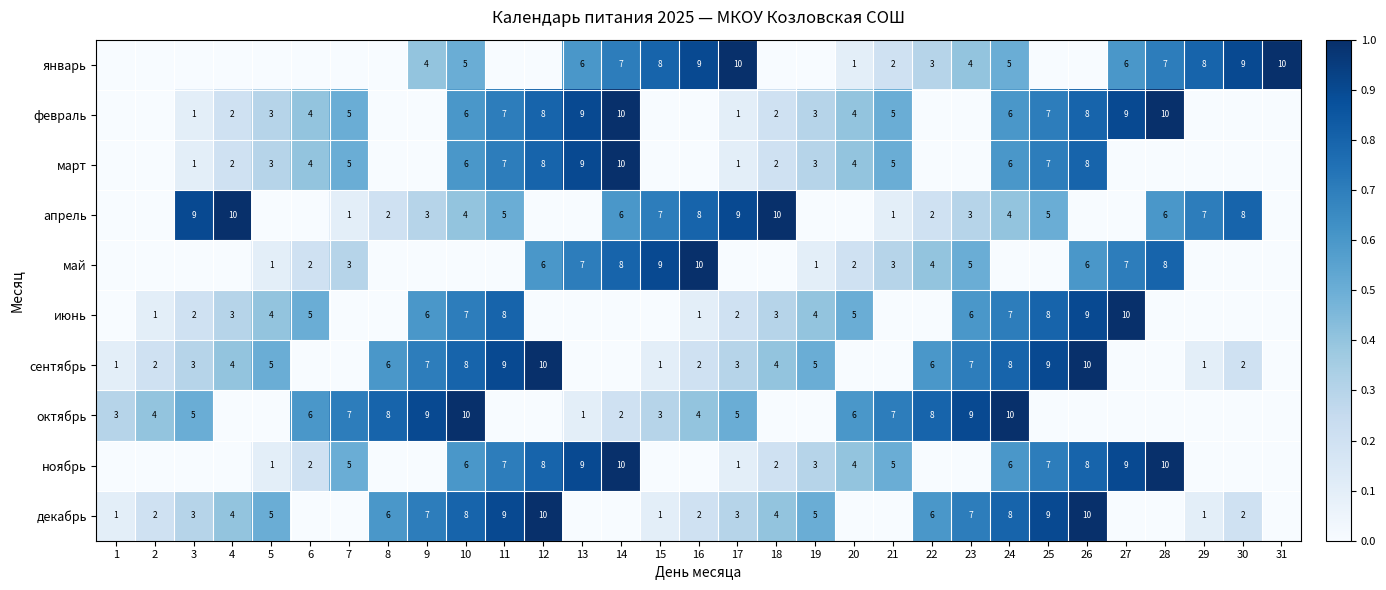

The апрель series shows 6 at 14. True or false?

True